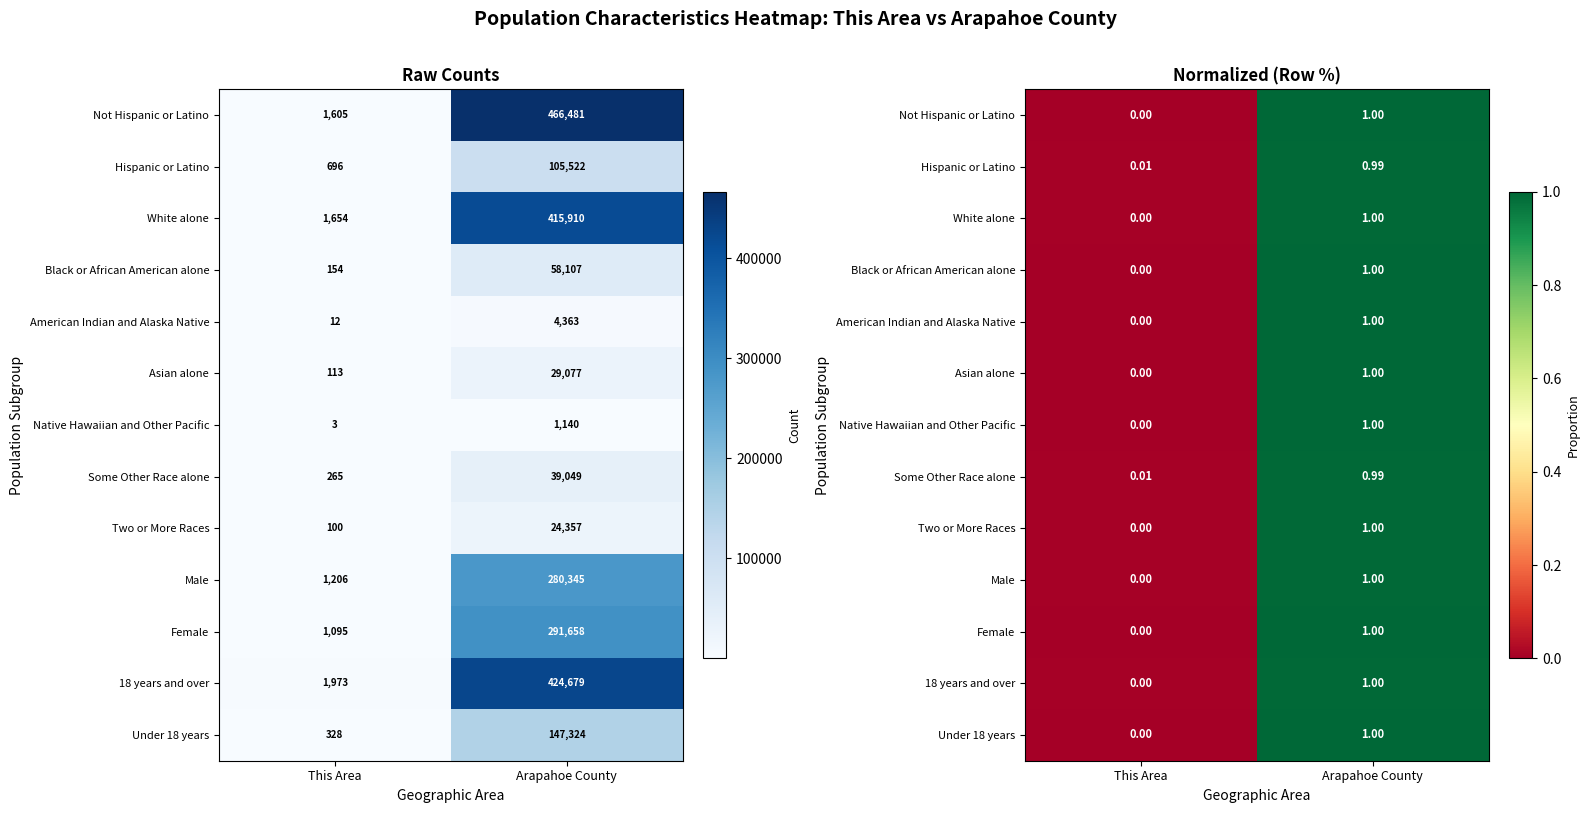

At which label does Asian alone reach its minimum?

This Area